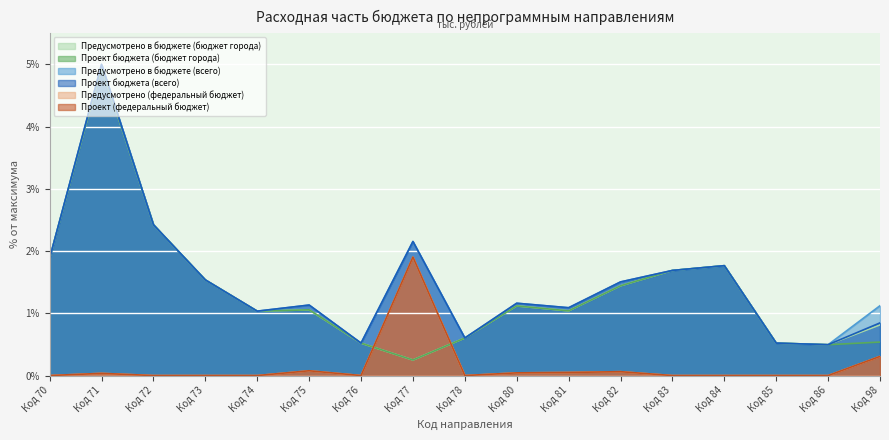

Read the Проект бюджета (всего) value at Код 71.

5.0